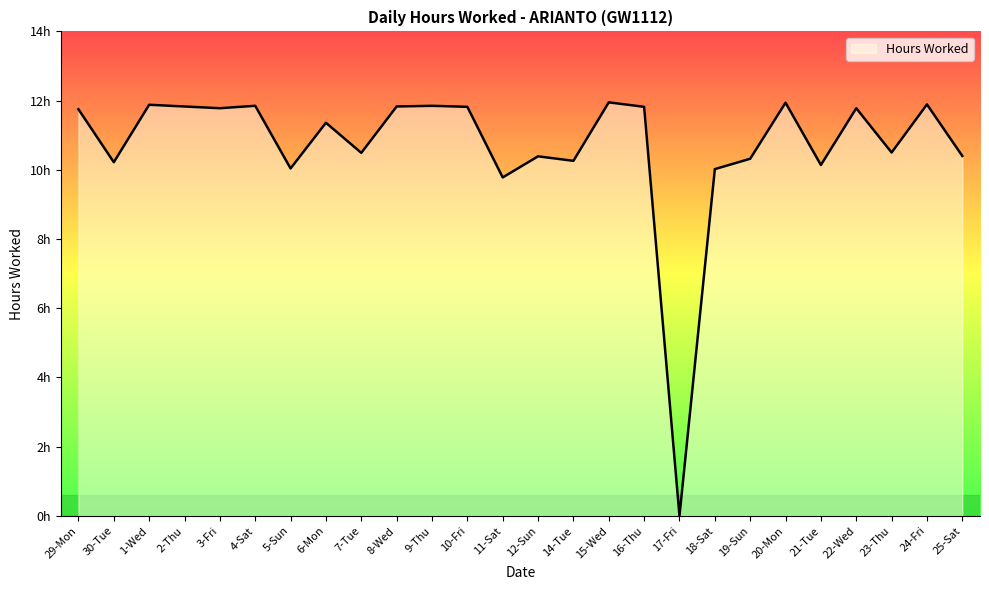

Where is the first local minimum?

30-Tue